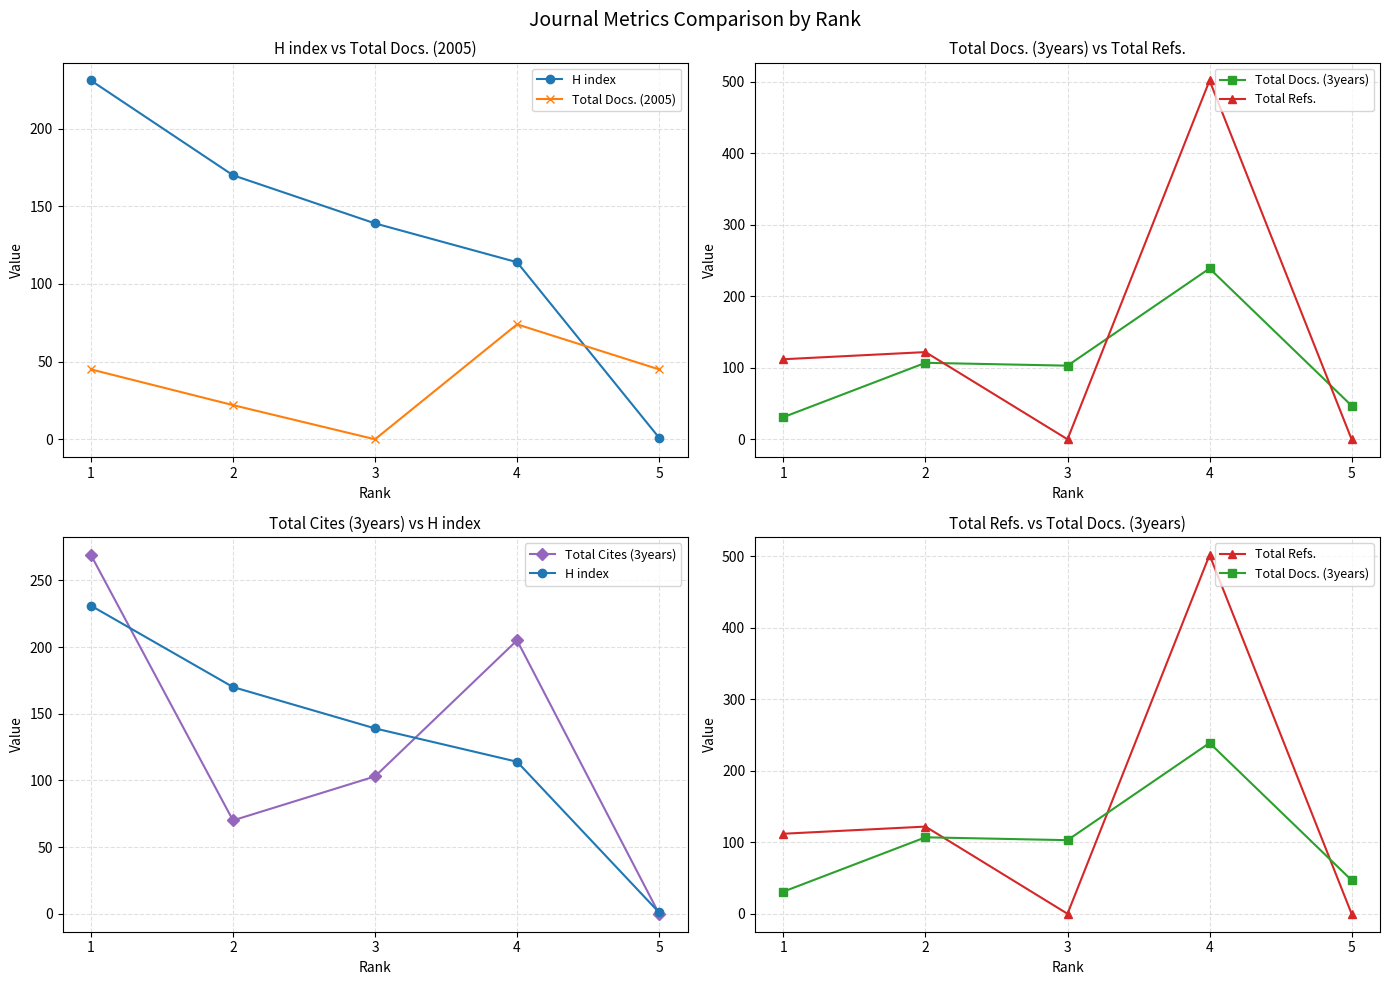

How many intersections are there between Total Refs. and Total Cites (3years)?

3